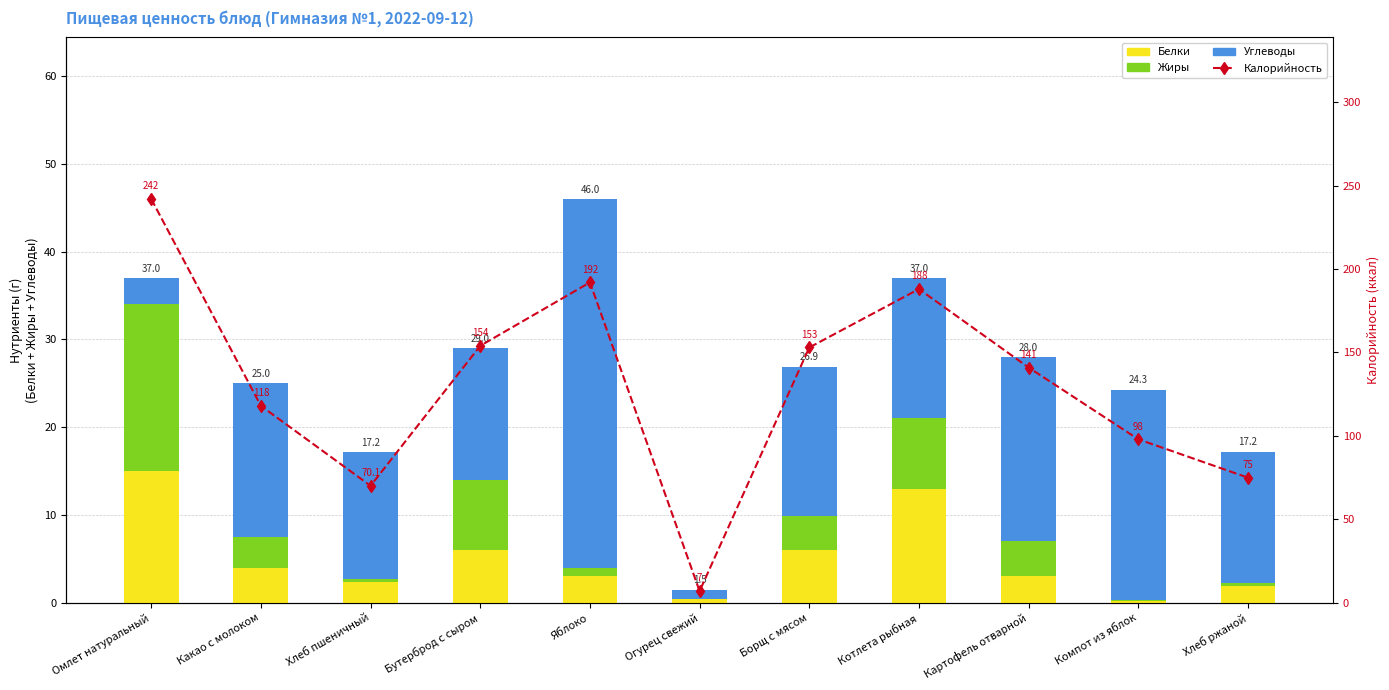

What is the sum of all Жиры values?

48.2